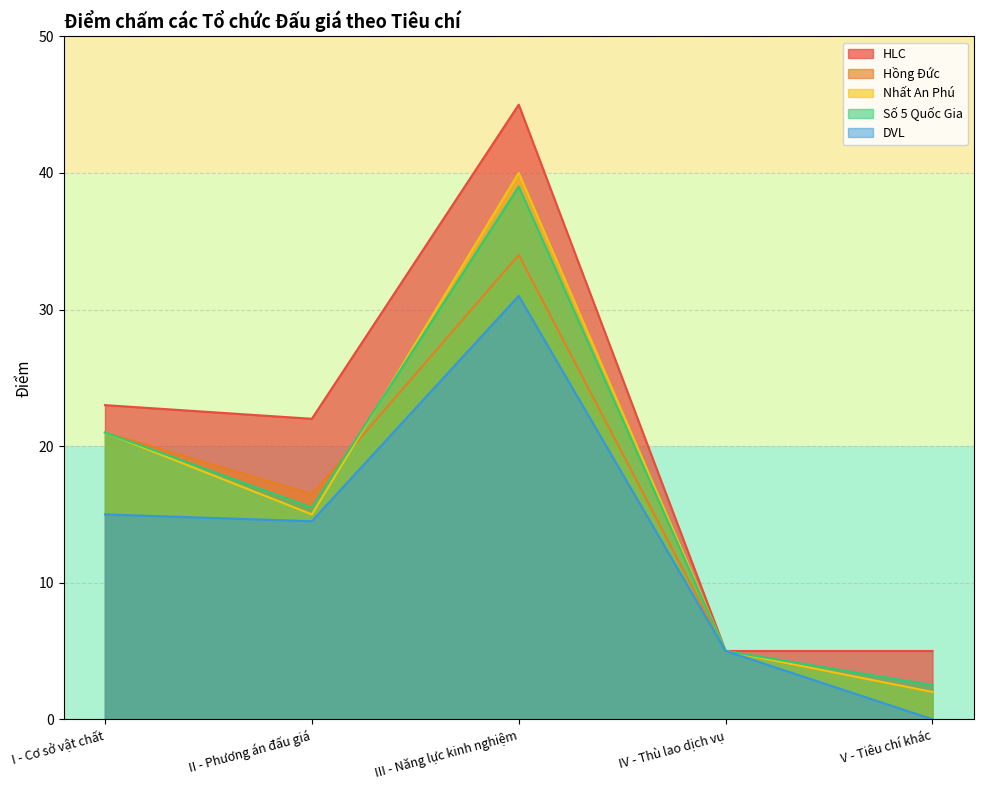

What is the difference between the second highest and second lowest values in the Nhất An Phú series?

16.0